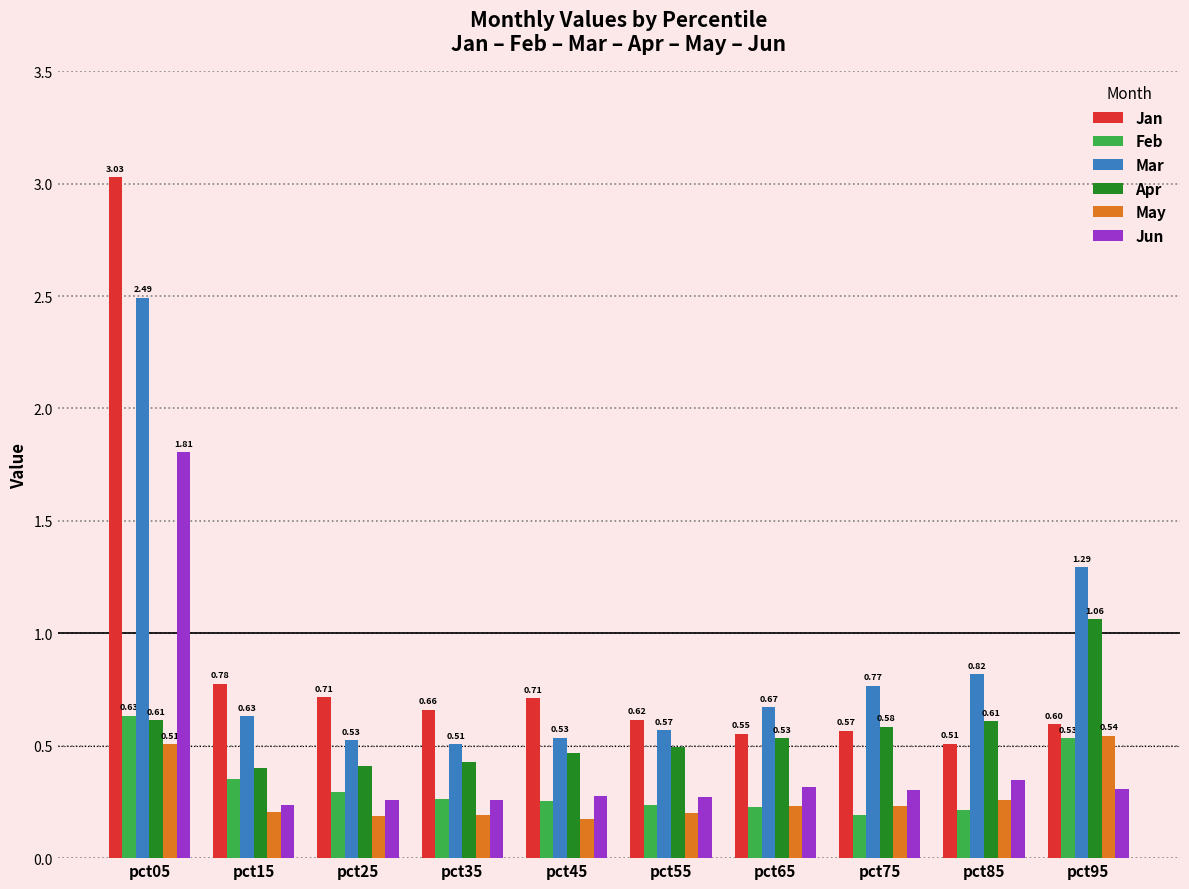

Between pct25 and pct95, which series saw the biggest shift?

Mar